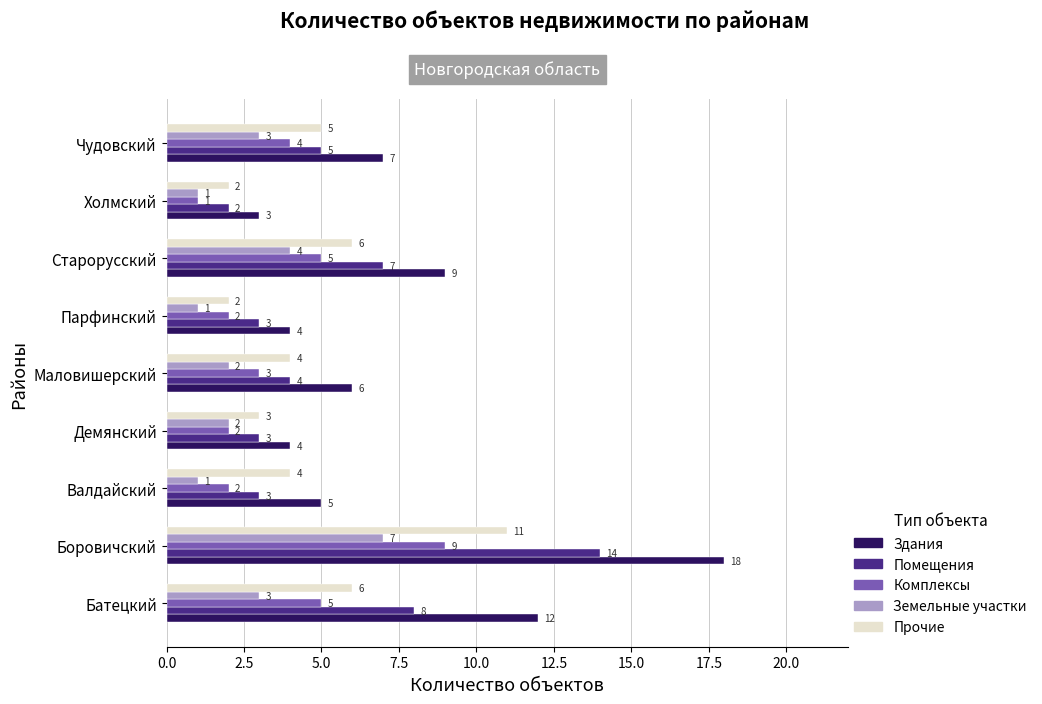

True or false: Прочие has a value of 9 at Старорусский.

False